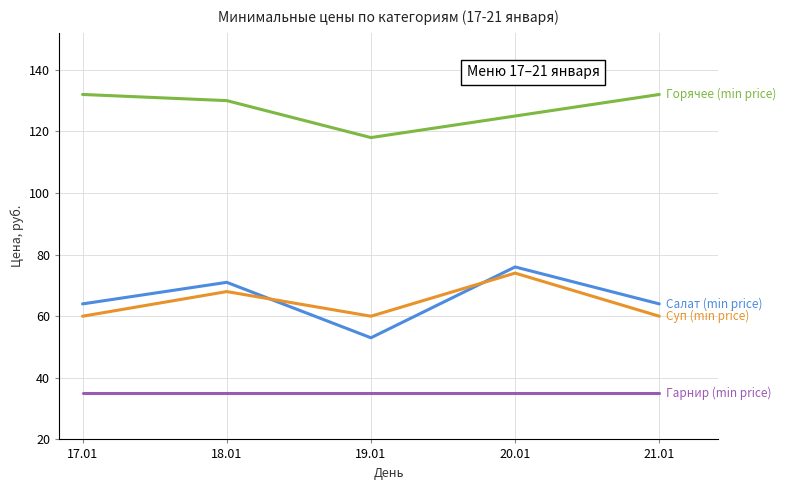

What is the spread (max minus min) of values at 19.01?

83